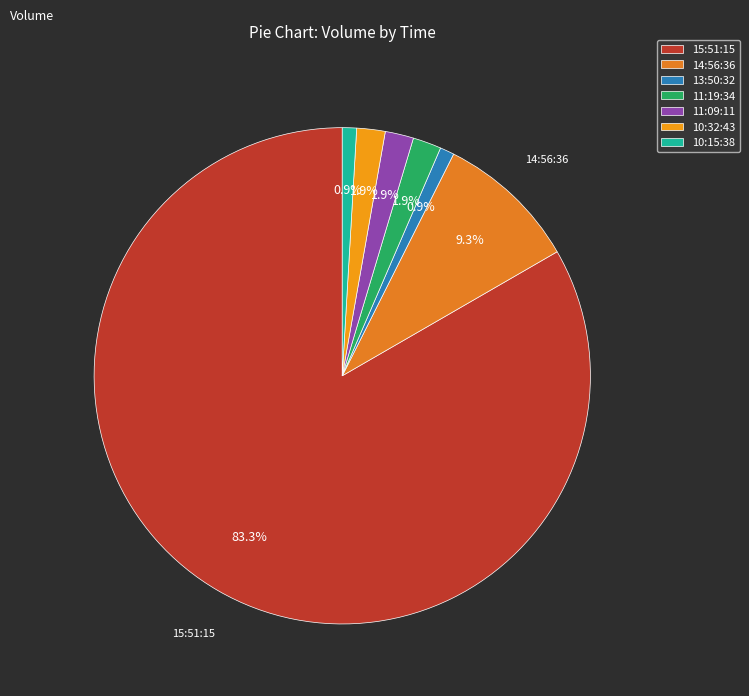

What is the largest slice in the pie chart?

15:51:15